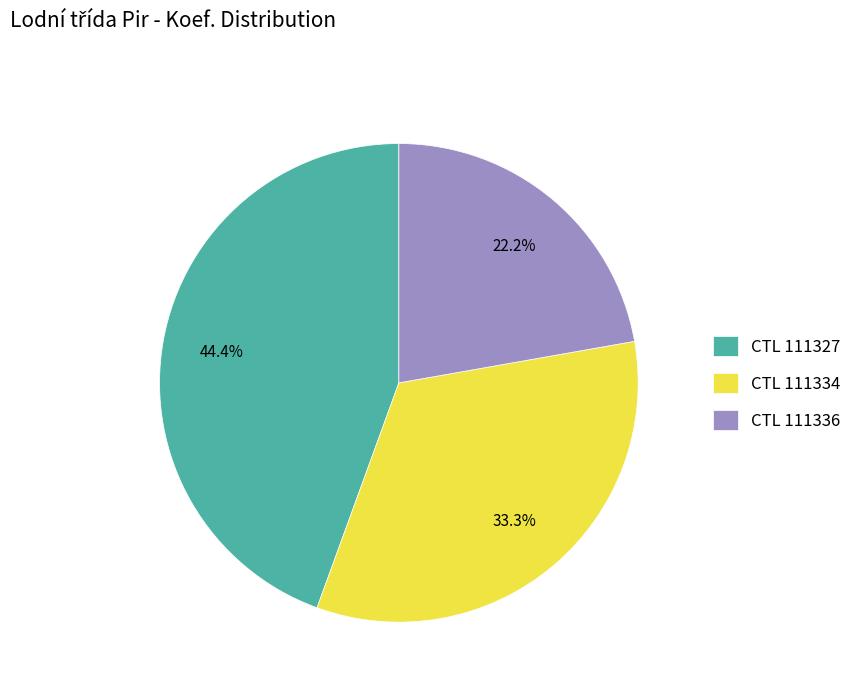

Combined, do CTL 111327 and CTL 111336 account for over 50%?

Yes